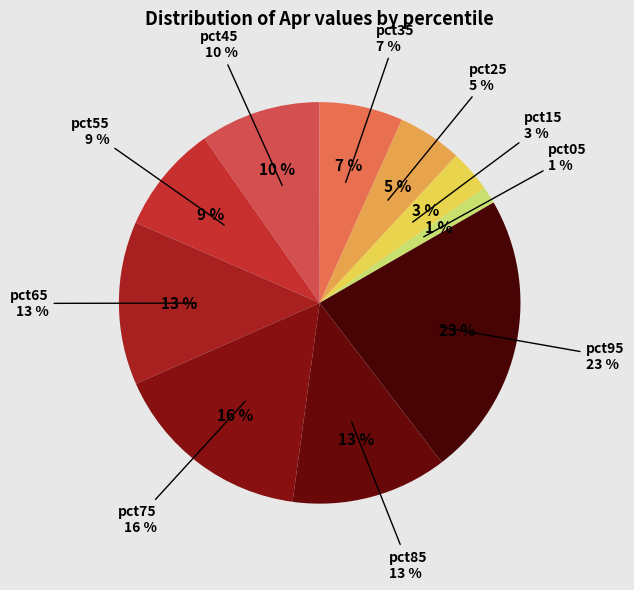

True or false: pct65 accounts for 13% of the total.

True